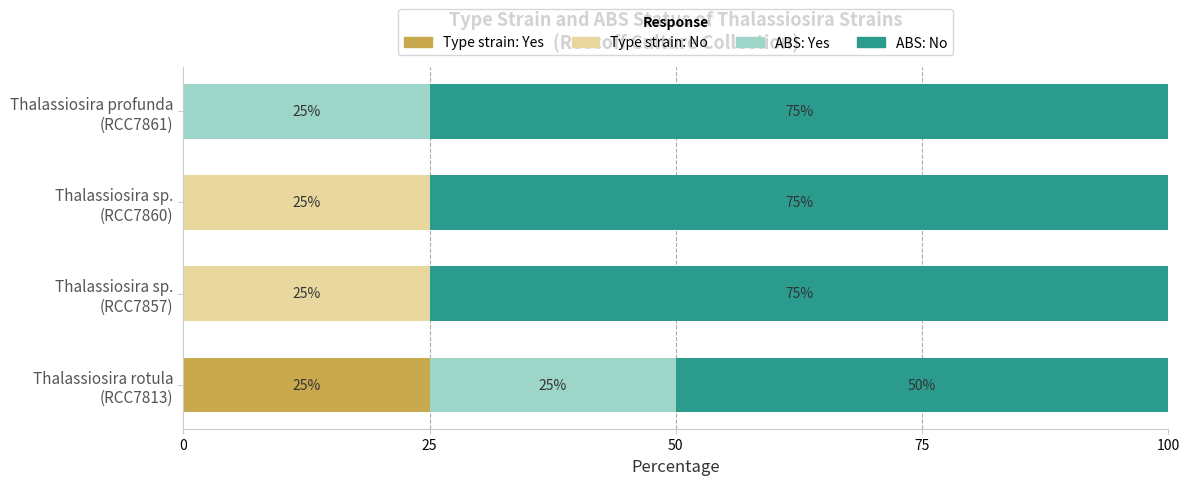

How many distinct data groups are displayed?

4